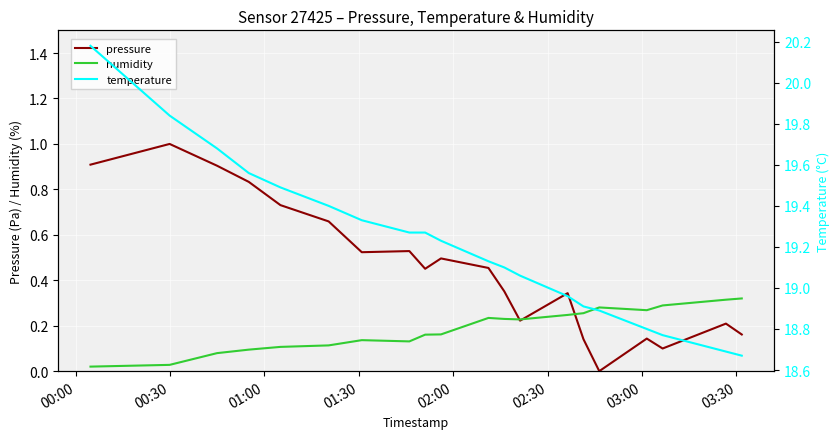

What is the maximum value for pressure?

1.0